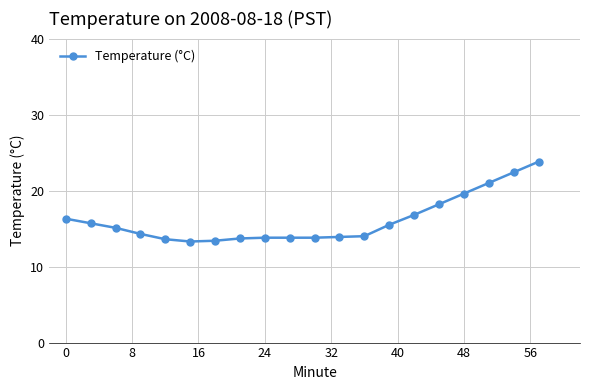

What is the minimum value shown in the chart?

13.3